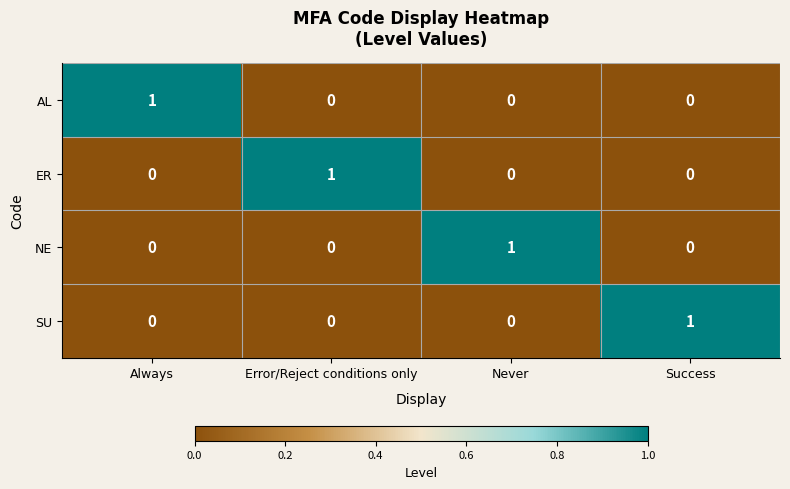

What is the difference between the highest and lowest values at Success?

1